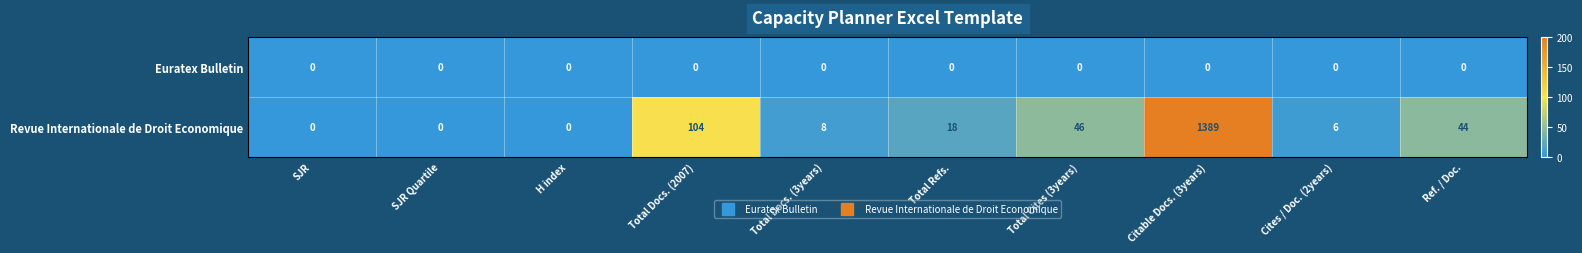

What is the difference between the maximum and minimum values in the Revue Internationale de Droit Economique series?

1389